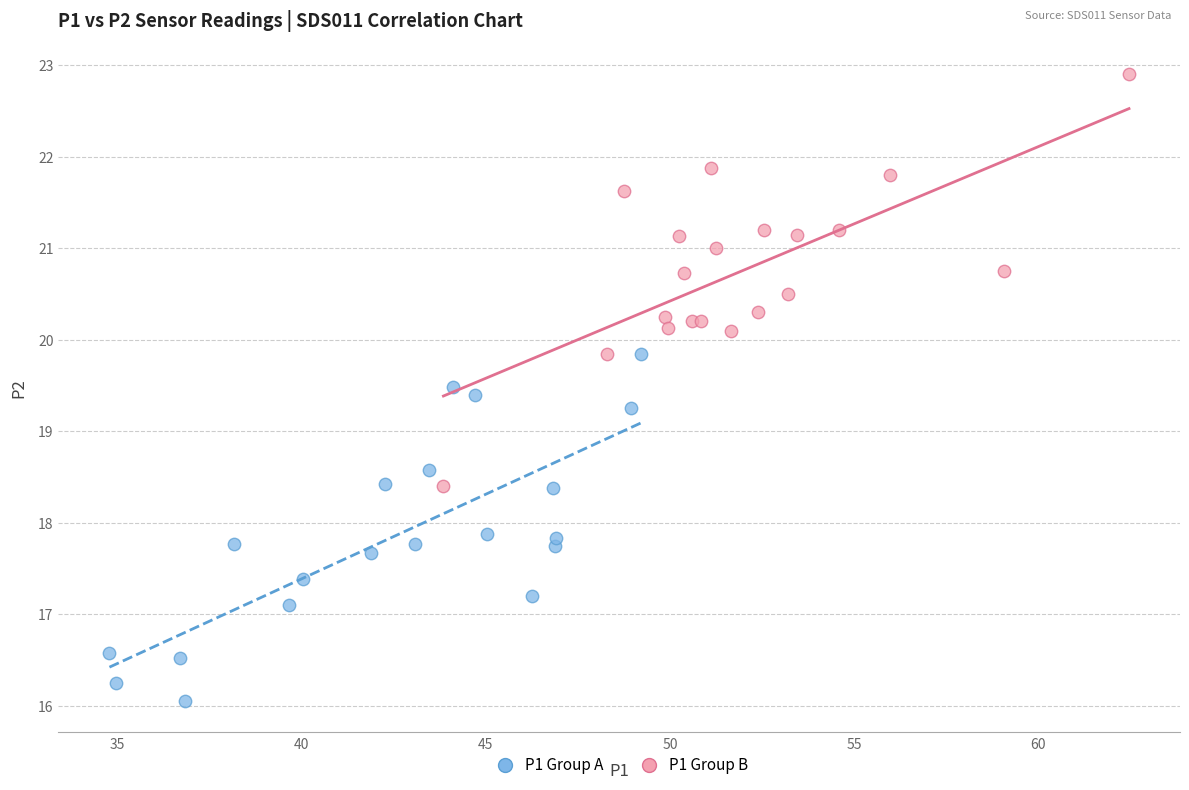

Which series reaches the maximum Y coordinate?

P1 Group B